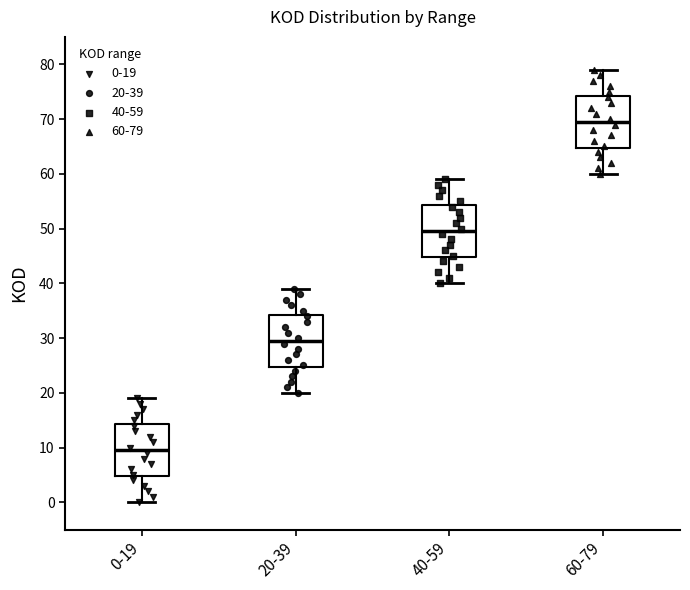

Which box's median line is the lowest?

0-19